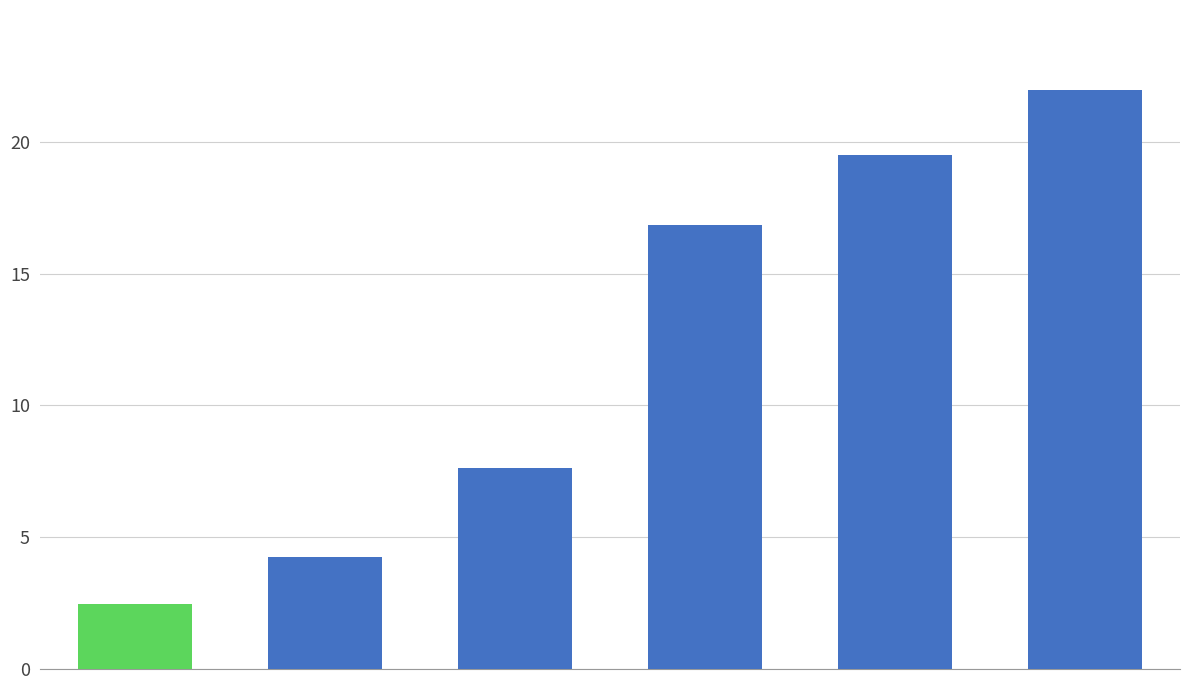

What is the minimum value shown in the chart?

2.5